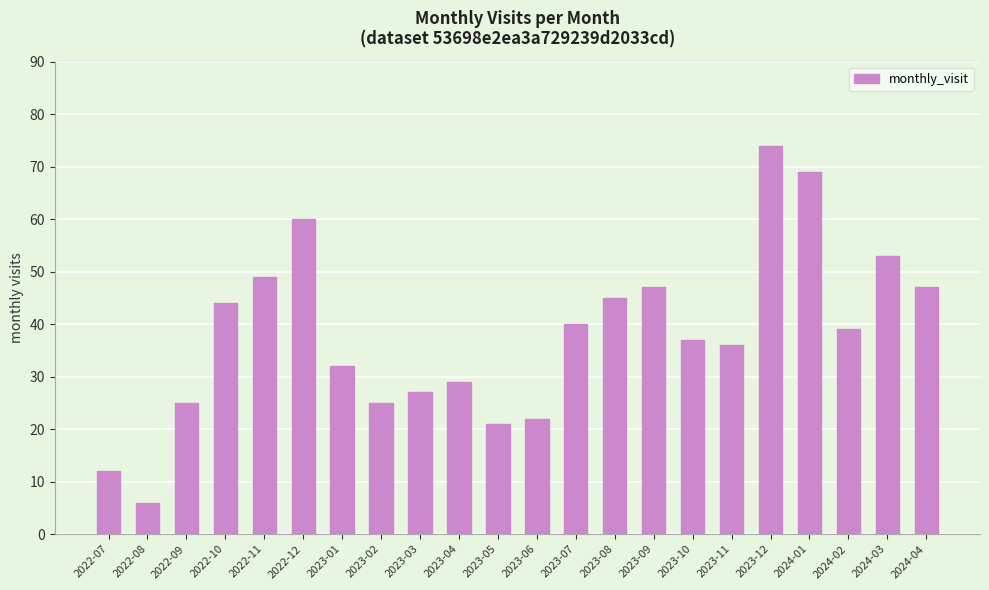

What is the difference between the values at 2022-09 and 2023-04?

4